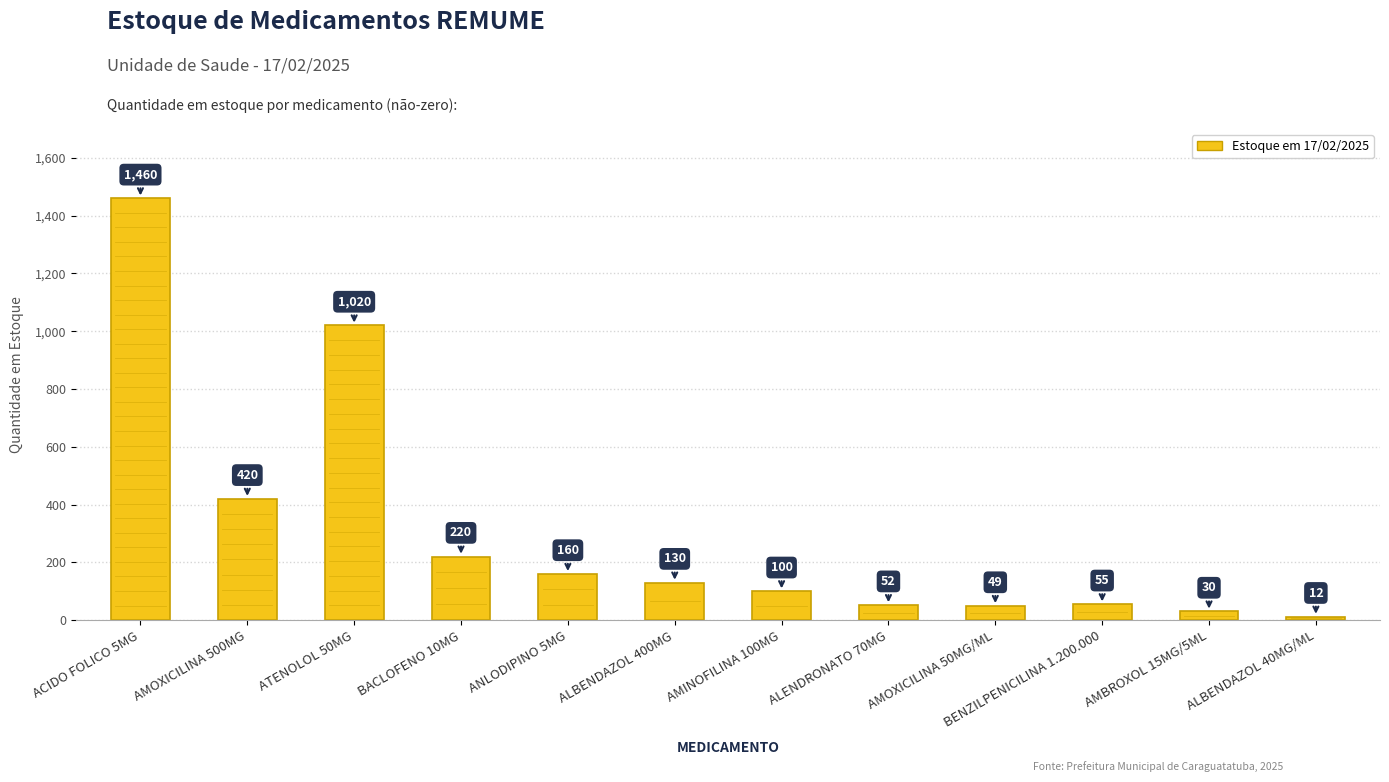

What is the greatest value displayed?

1460